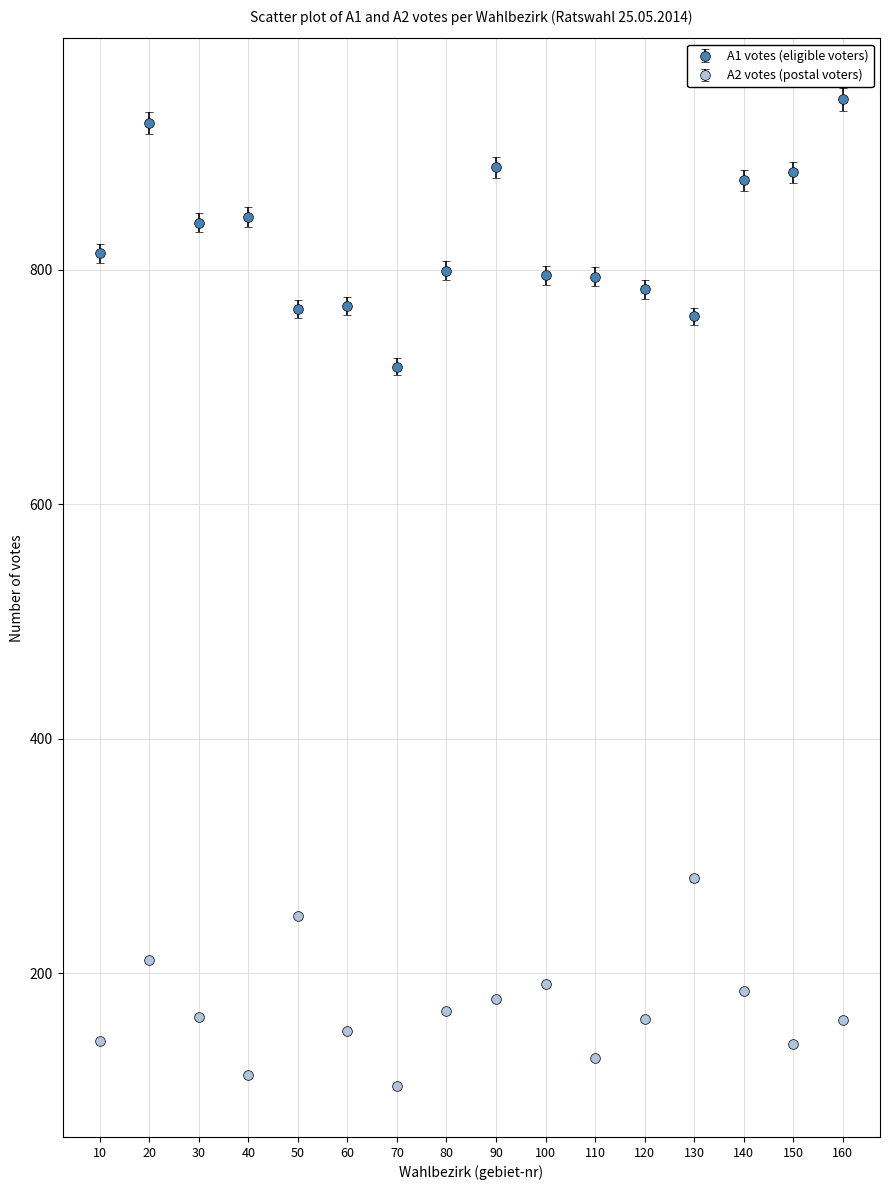

What is the minimum value shown in the chart?

104